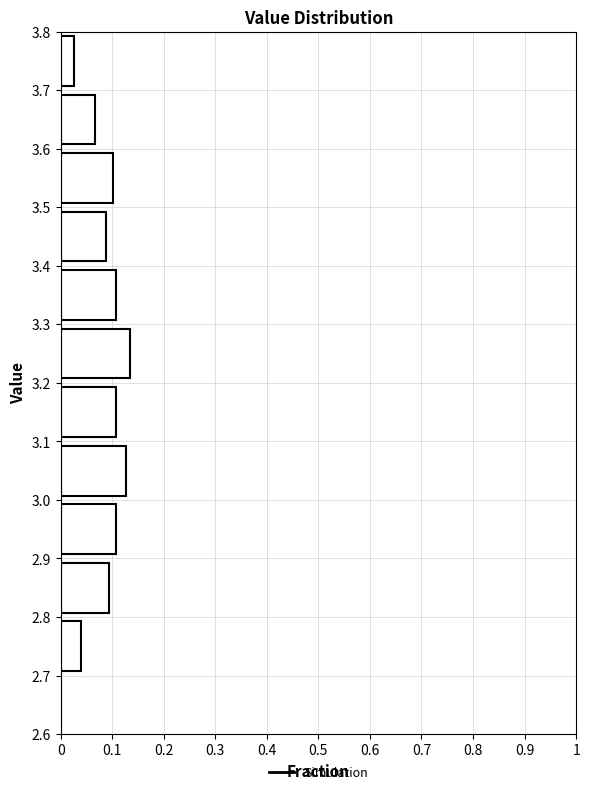

Reading bottom to top, list every bar in this chart as the range it spans on the y-axis followed by its length. The values are not printed on the chart, so give them approximately, as read against the axis.

2.6 to 2.7: 0
2.7 to 2.8: 0.04
2.8 to 2.9: 0.09
2.9 to 3.0: 0.11
3.0 to 3.1: 0.13
3.1 to 3.2: 0.11
3.2 to 3.3: 0.13
3.3 to 3.4: 0.11
3.4 to 3.5: 0.09
3.5 to 3.6: 0.10
3.6 to 3.7: 0.07
3.7 to 3.8: 0.03